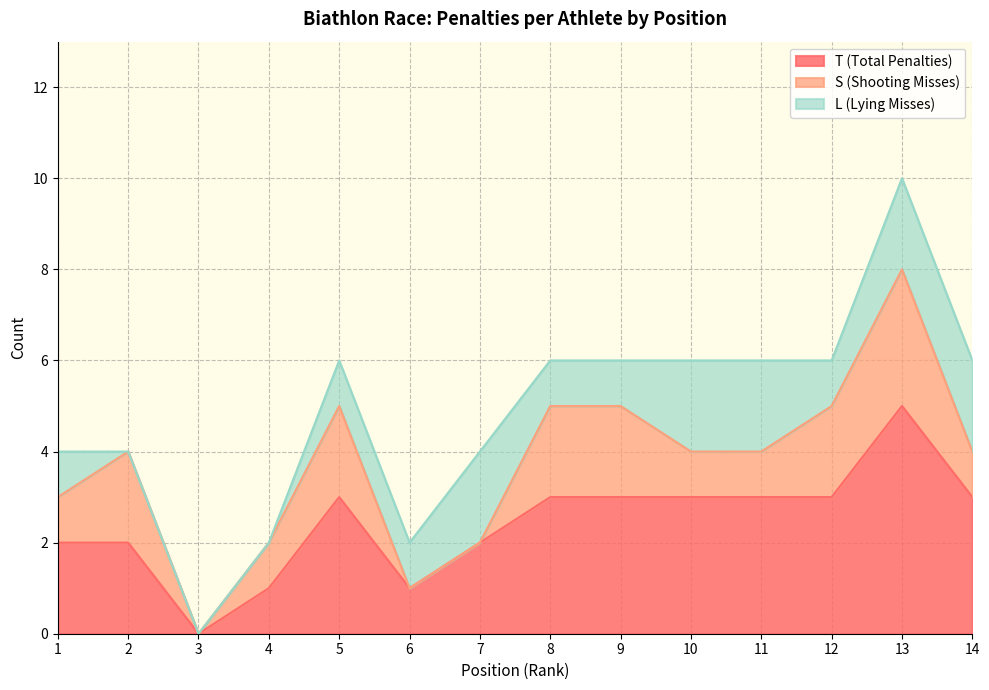

True or false: T (Total Penalties) and S (Shooting Misses) cross at least once.

False